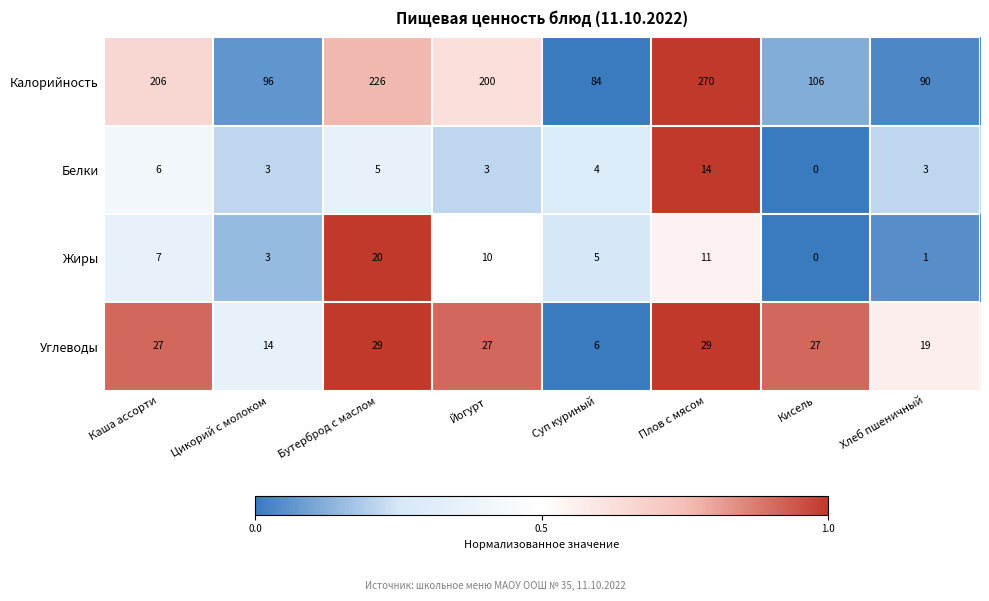

At which category is the sum across all series the highest?

Плов с мясом